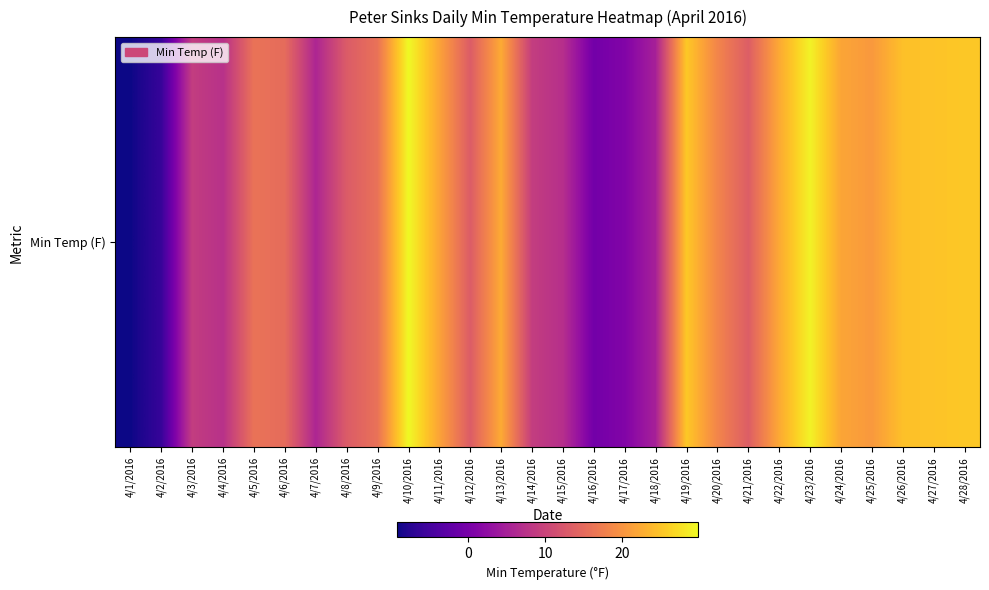

Reading left to right, transcribe all the data shown in this chart.

4/1/2016=-9.2	4/2/2016=-6.2	4/3/2016=9.0	4/4/2016=7.4	4/5/2016=16.1	4/6/2016=15.2	4/7/2016=5.9	4/8/2016=13.1	4/9/2016=16.0	4/10/2016=29.8	4/11/2016=21.7	4/12/2016=13.2	4/13/2016=22.4	4/14/2016=9.1	4/15/2016=7.1	4/16/2016=-0.5	4/17/2016=1.0	4/18/2016=5.1	4/19/2016=25.4	4/20/2016=18.3	4/21/2016=13.4	4/22/2016=22.3	4/23/2016=29.2	4/24/2016=21.9	4/25/2016=20.5	4/26/2016=24.6	4/27/2016=24.9	4/28/2016=25.3